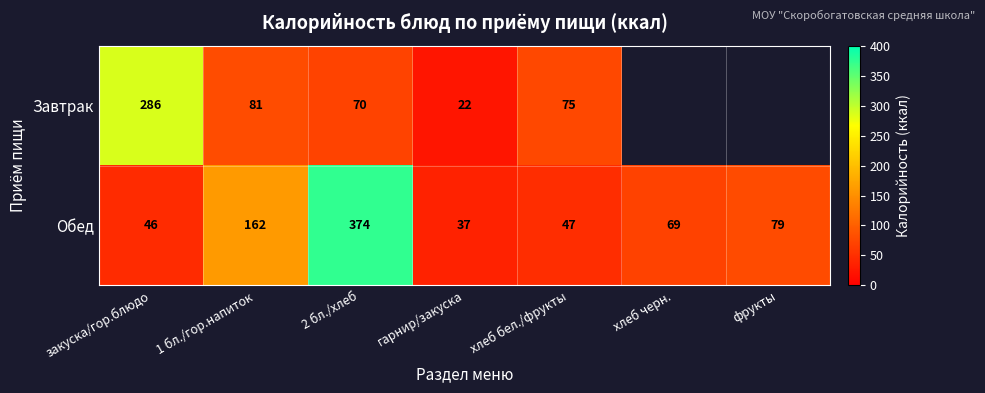

What is the spread (max minus min) of values at хлеб бел./фрукты?

28